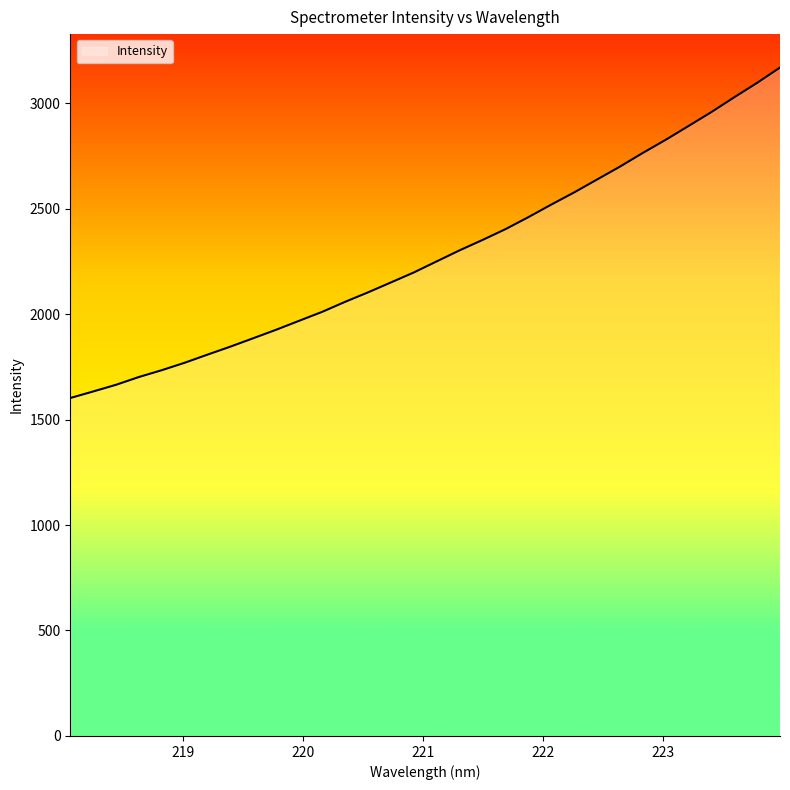

What is the smallest value displayed?

1602.1